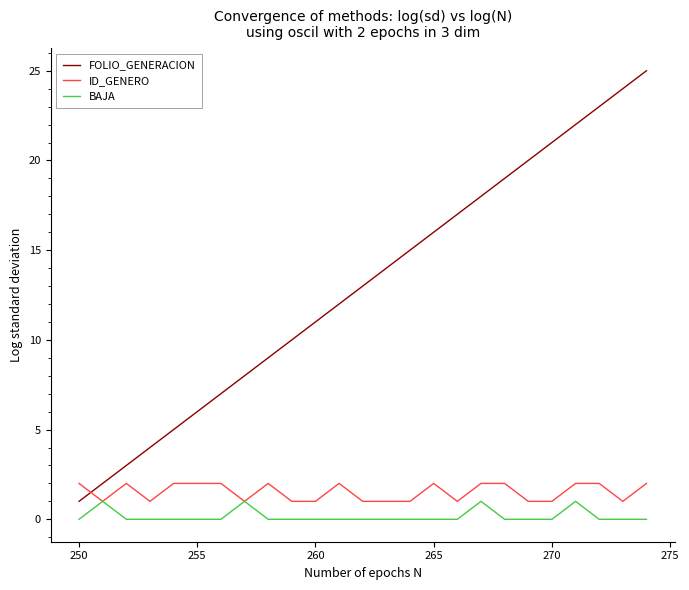

Which series has the largest total across all categories?

FOLIO_GENERACION